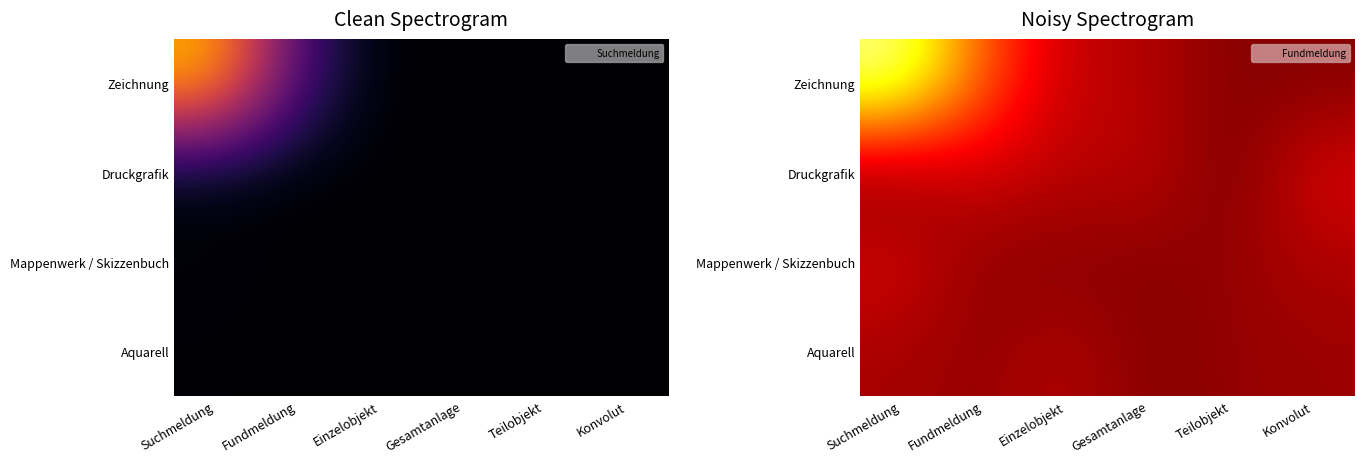

Which label corresponds to the smallest value in the chart?

Teilobjekt